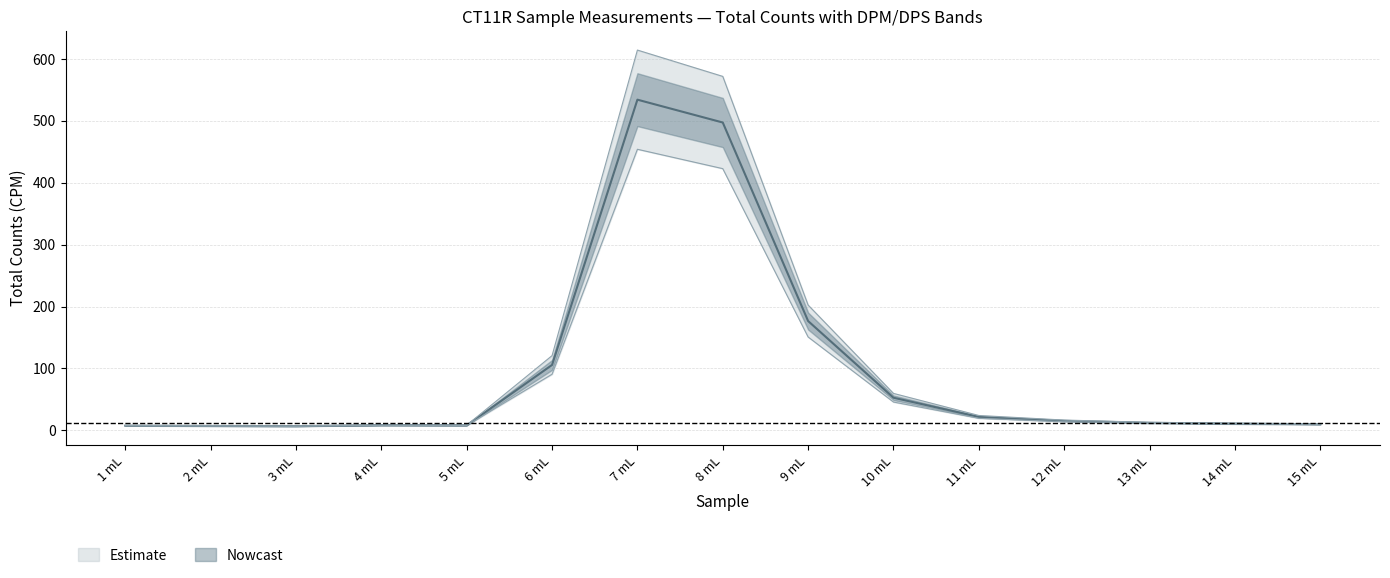

What is the lowest value of the DPS series?

6.8